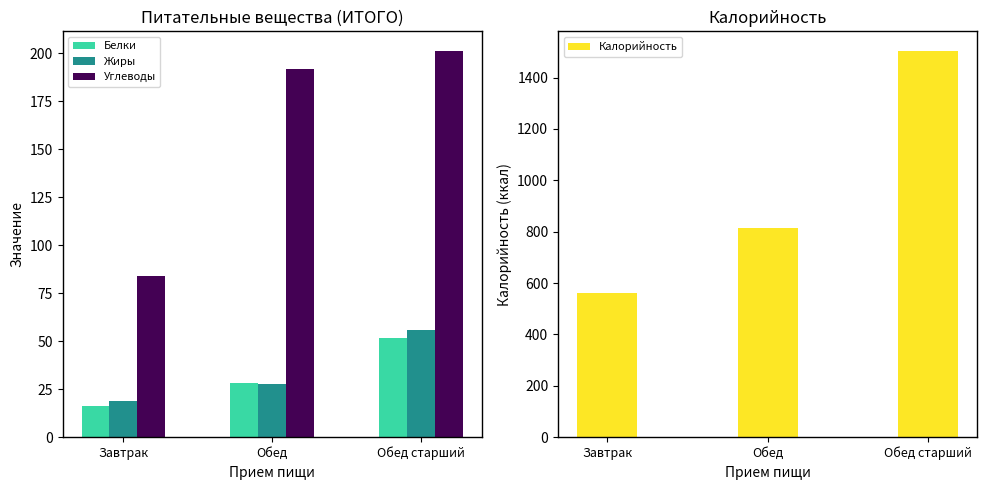

Which series has the largest range (max minus min)?

Калорийность